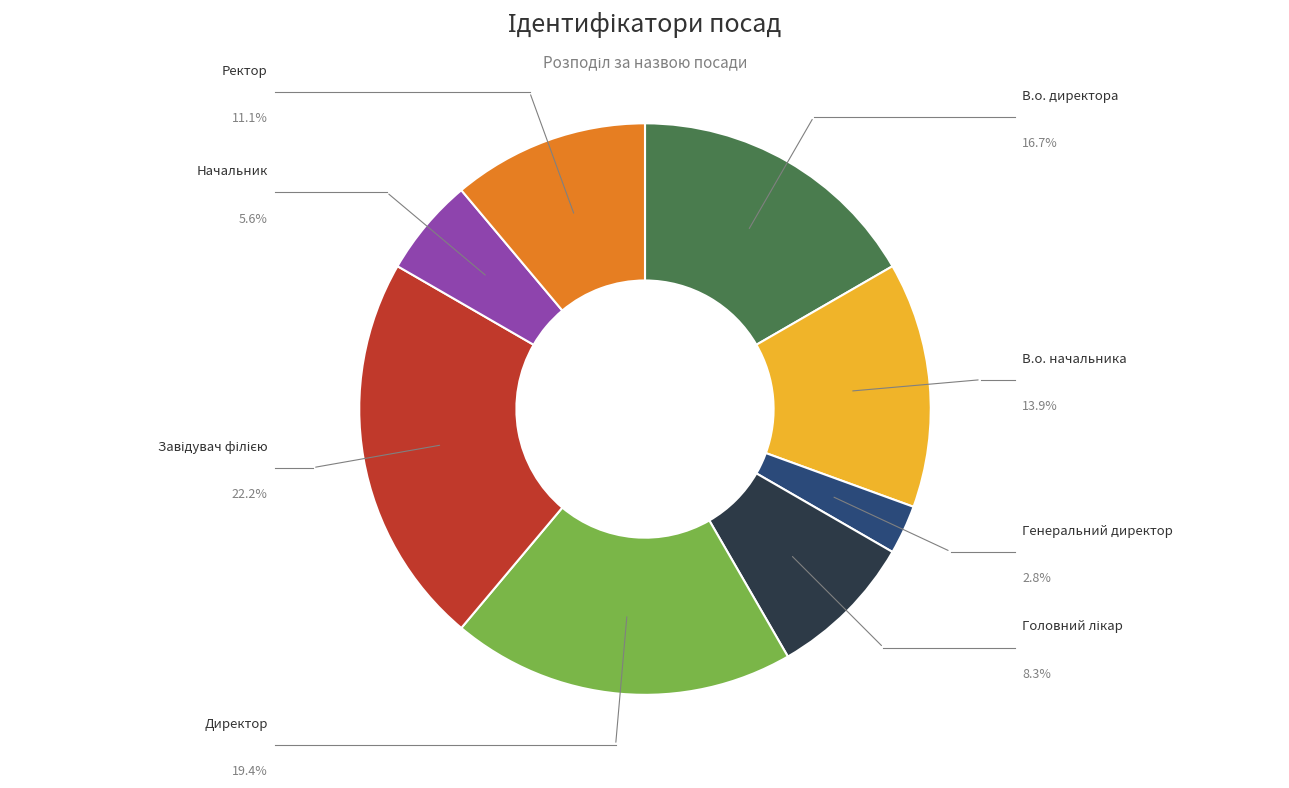

Does any single category account for the majority?

No